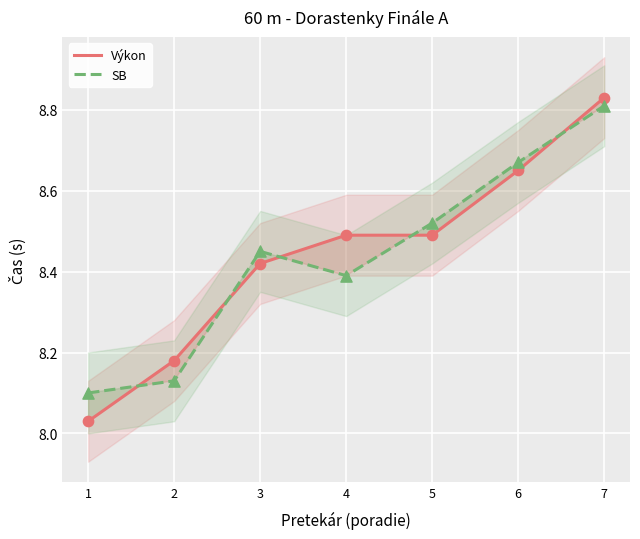

At which category is the sum across all series the highest?

7